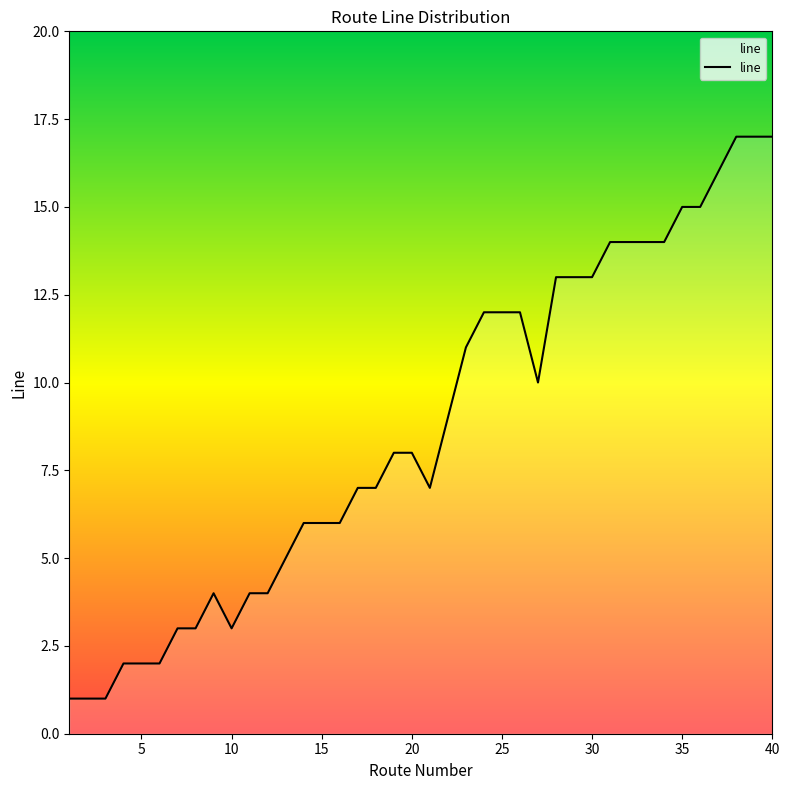

What is the difference between the maximum and minimum values?

16